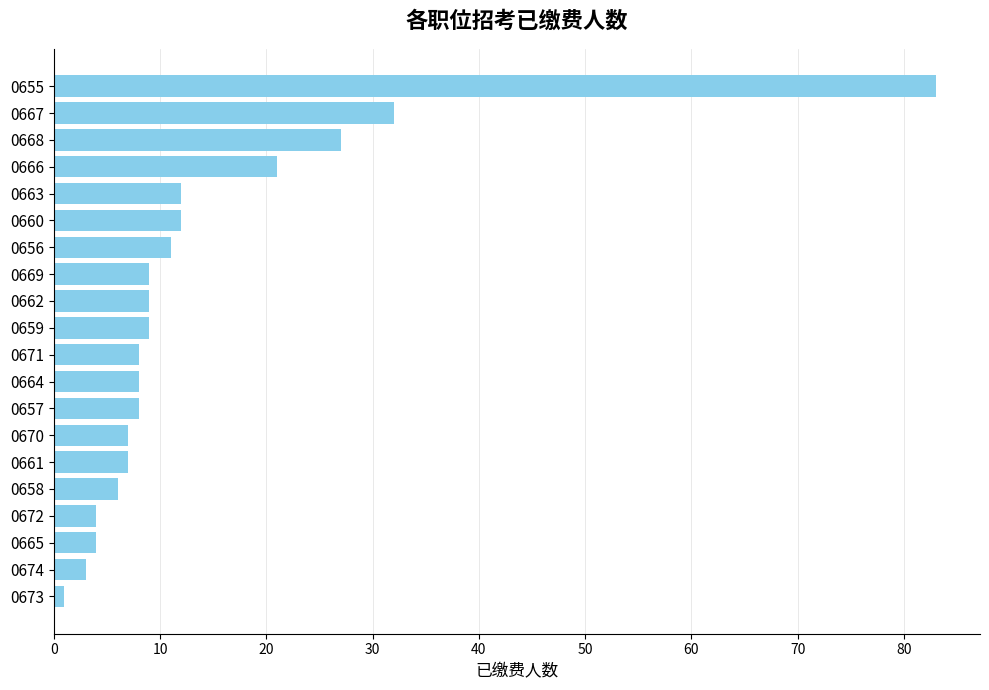

What is the sum of all values?

281